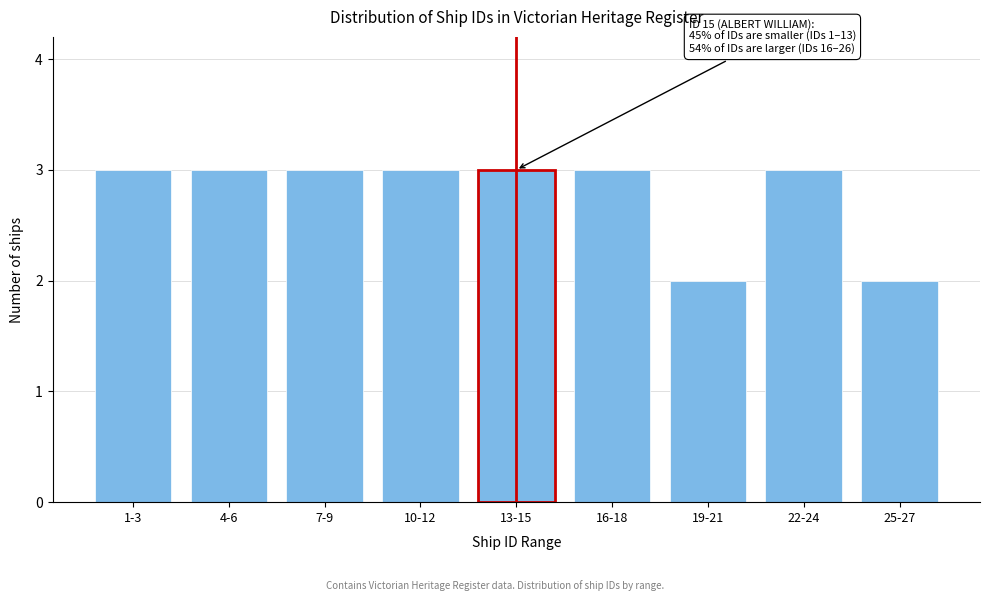

Reading left to right, what are all the values shown in this chart?

3	3	3	3	3	3	2	3	2